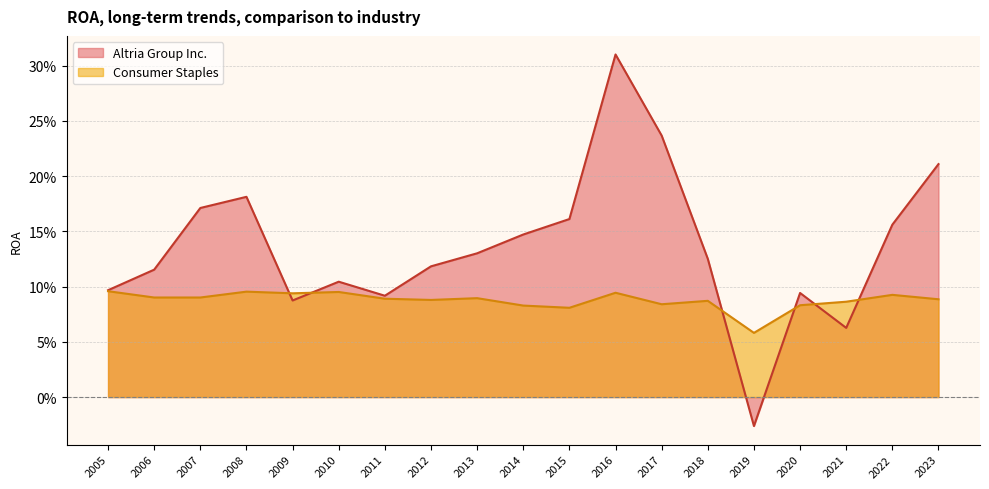

True or false: Altria Group Inc. and Consumer Staples cross at least once.

True